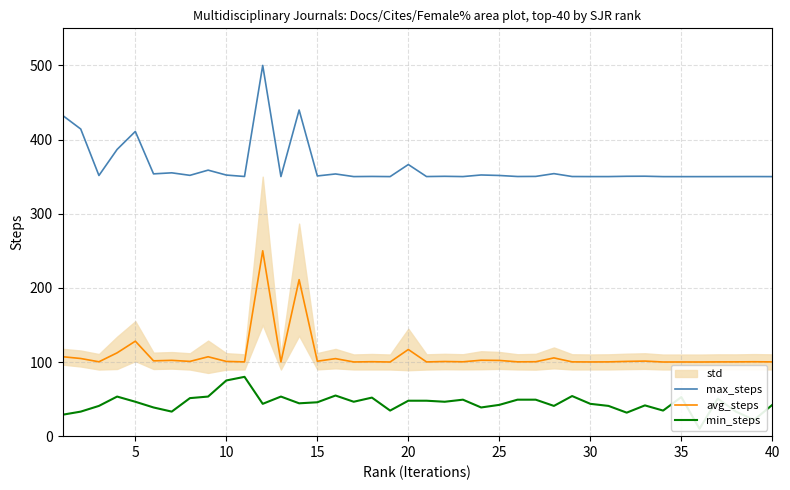

Rank the series by their maximum value, from highest to lowest.

max_steps, avg_steps, min_steps